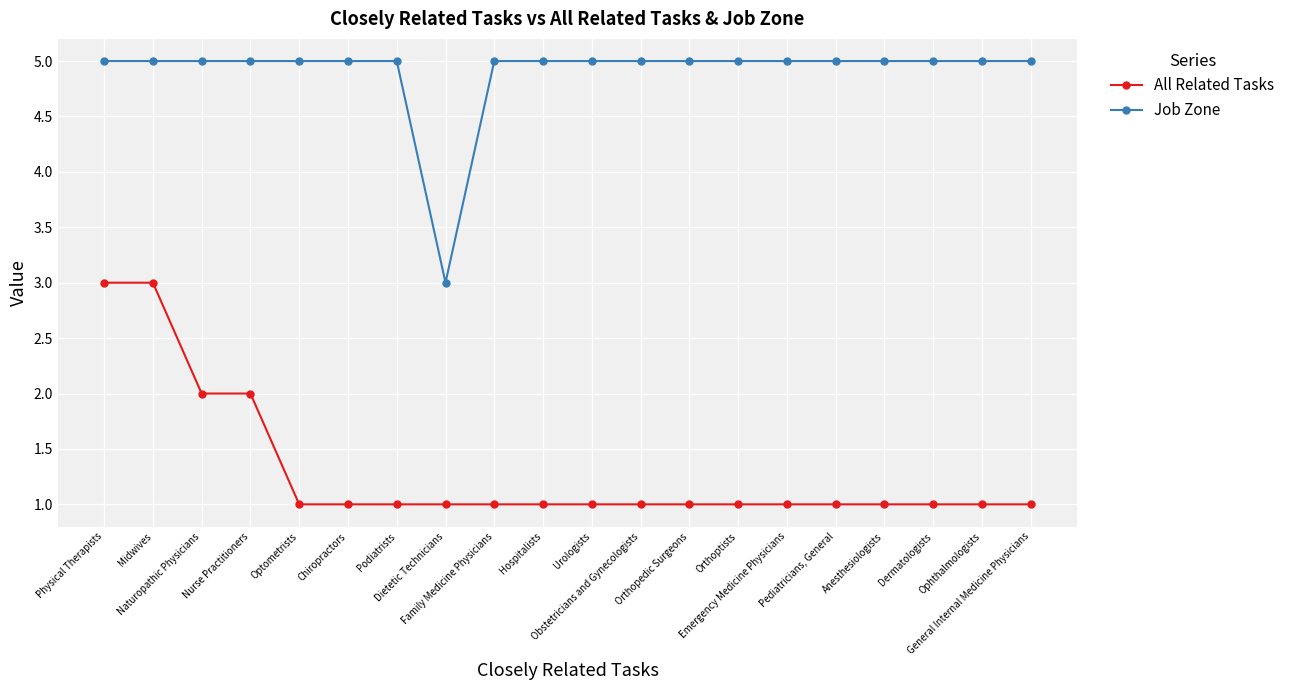

The value of All Related Tasks at Orthoptists is 1. True or false?

True